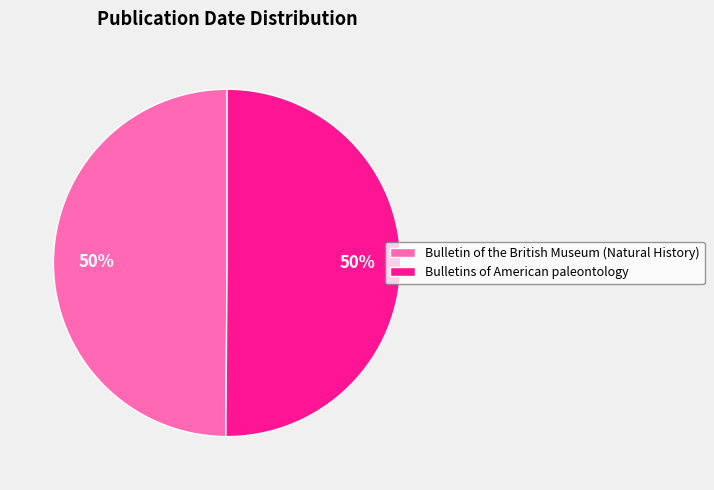

The Bulletin of the British Museum (Natural History) slice represents 50% of the pie. True or false?

True